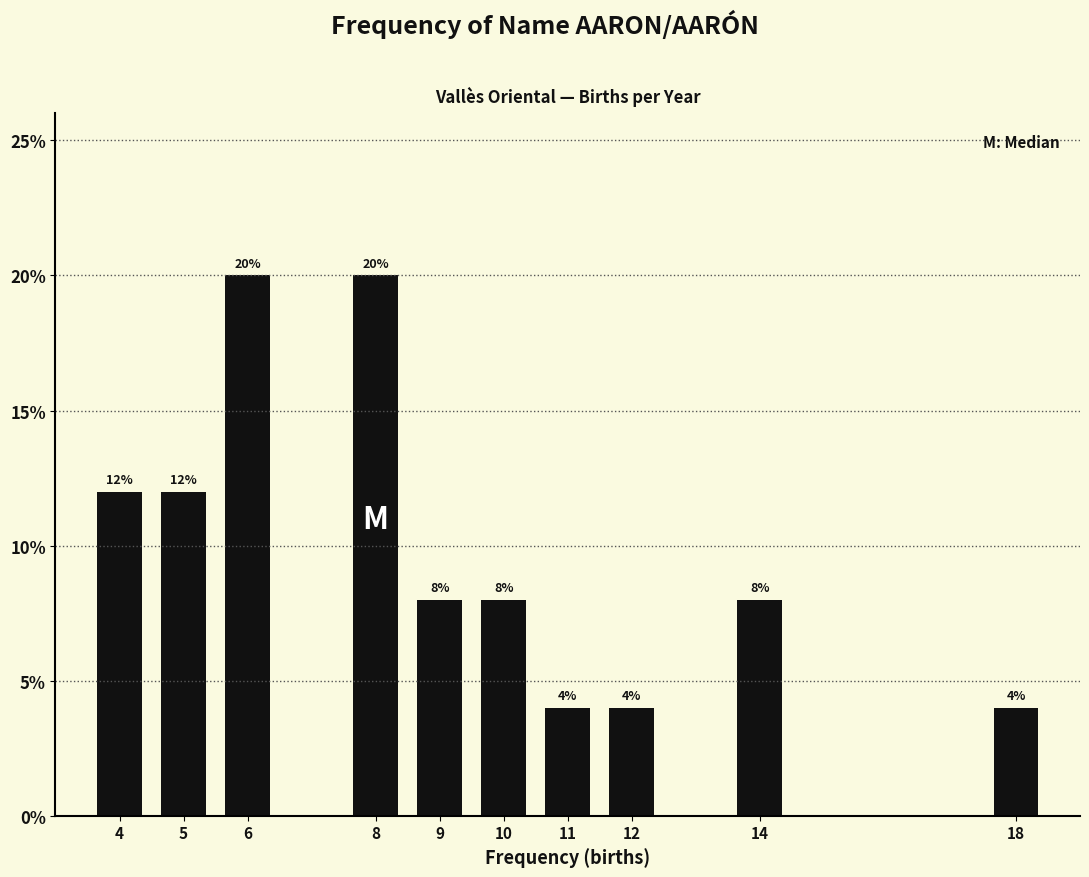

Does the chart contain any negative values?

No